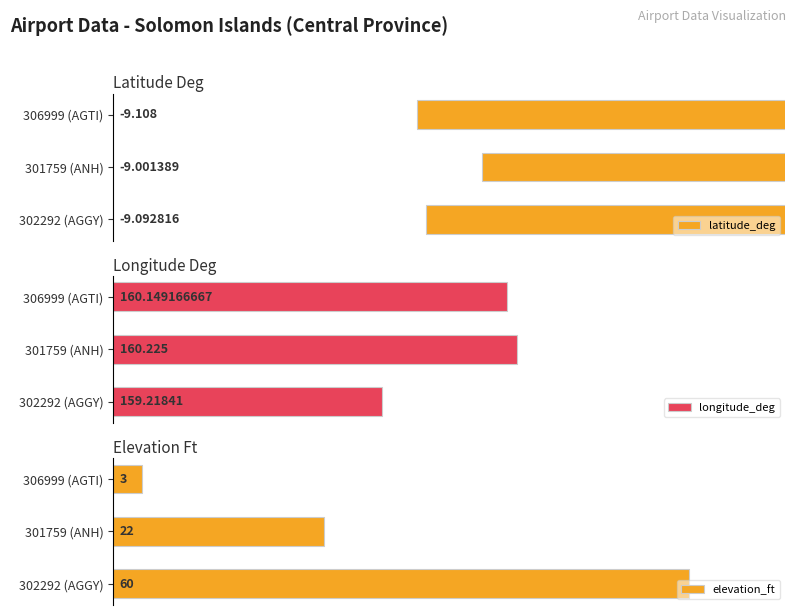

What is the maximum value shown in the chart?

160.2